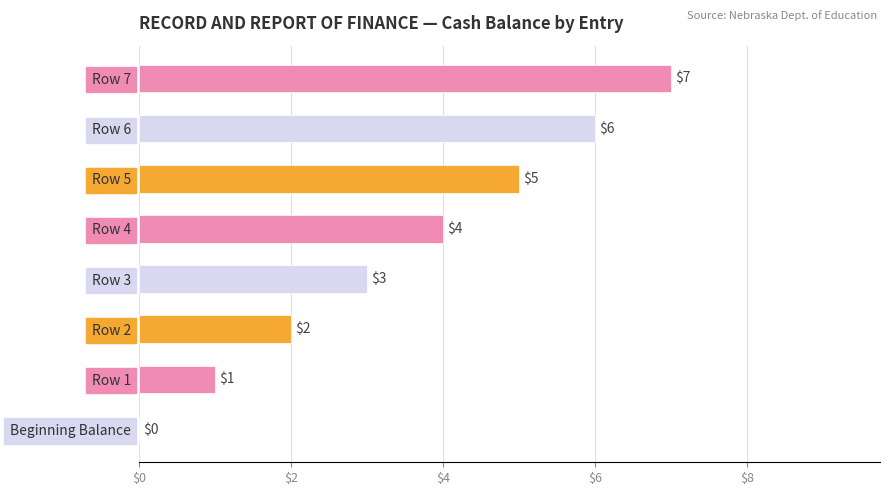

Is it true that the value at Row 6 is 3?

False